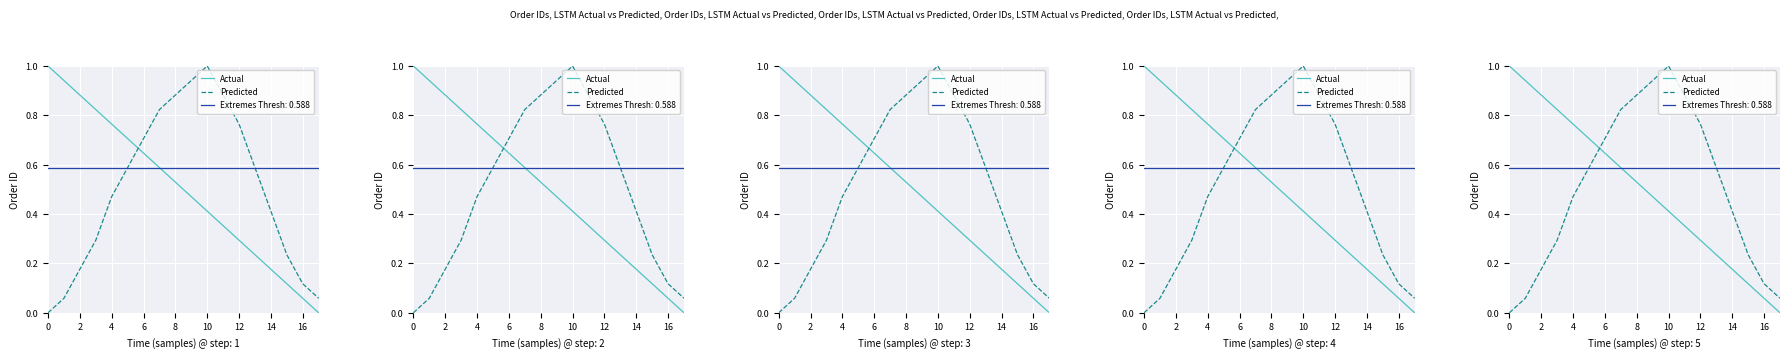

What is the label of the 3rd point from the left?

2